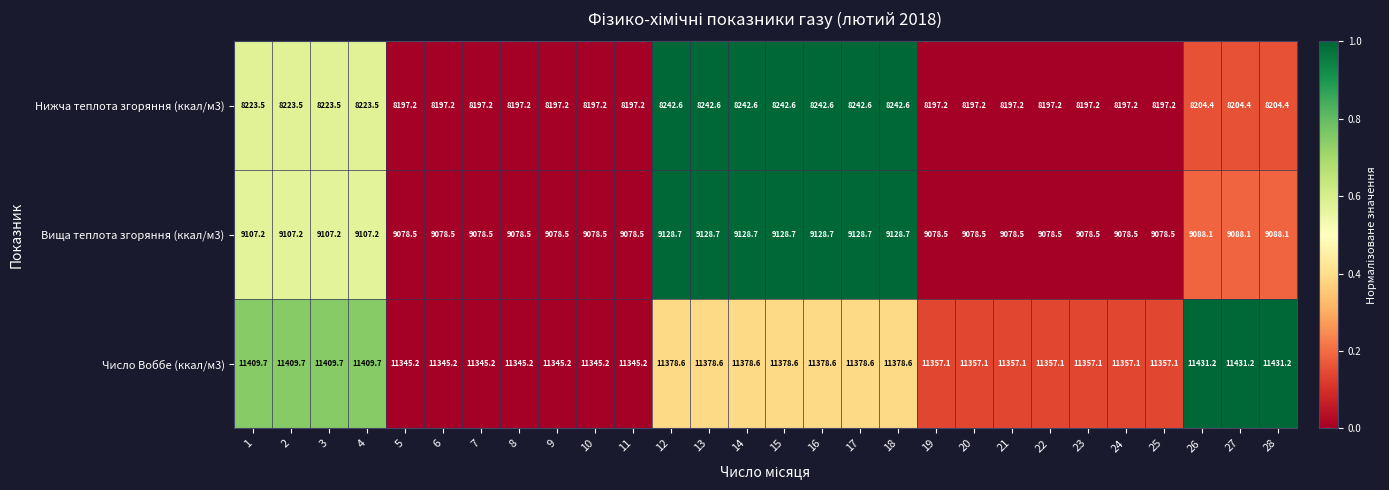

What is the greatest value displayed?

11431.2